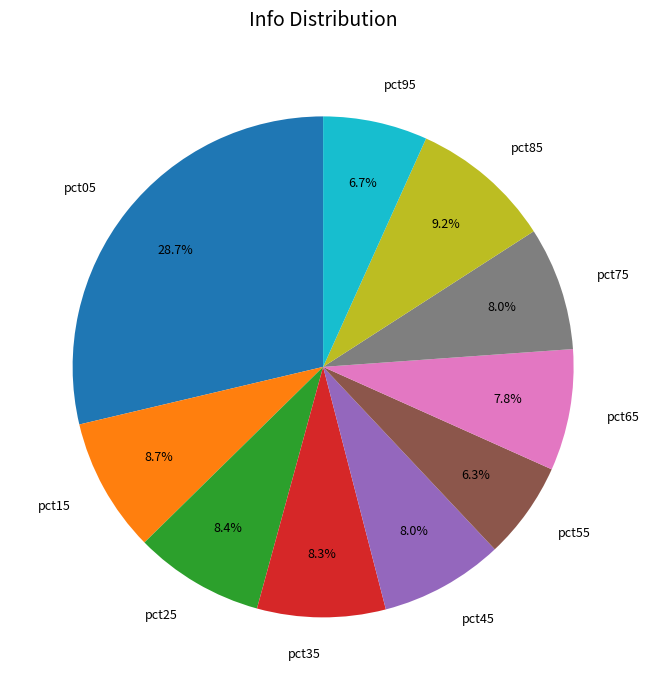

The pct25 slice represents 16% of the pie. True or false?

False